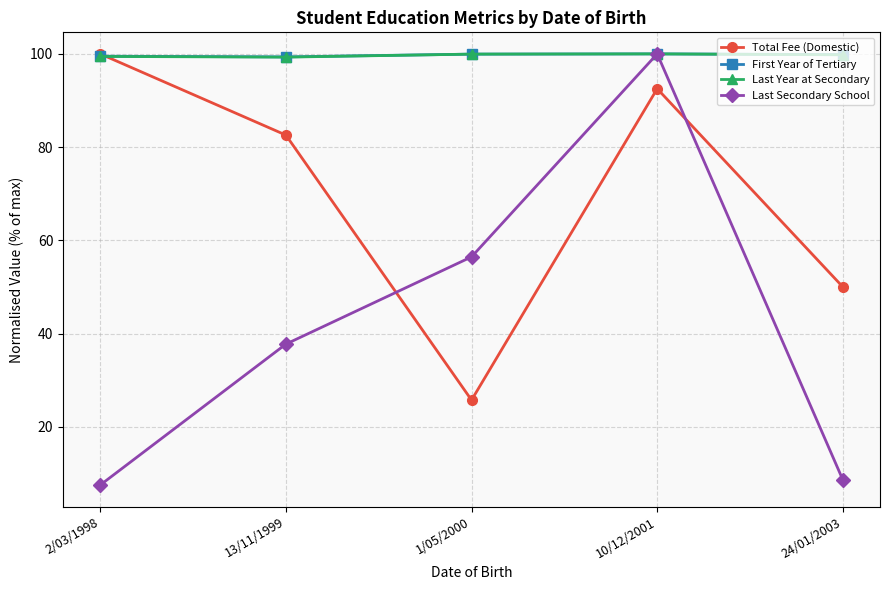

How many intersections are there between Total Fee (Domestic) and Last Secondary School?

2